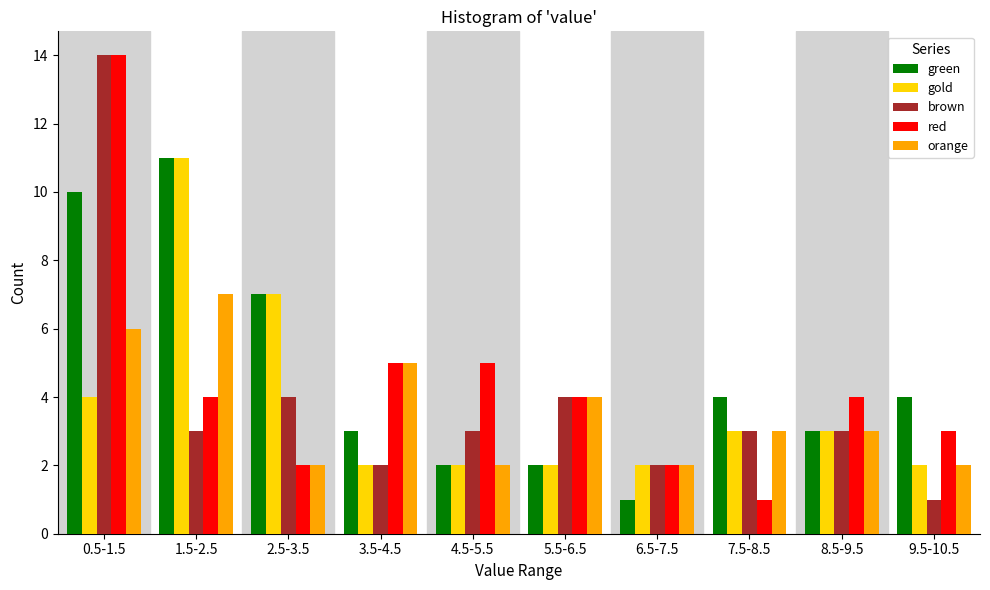

At which category does the chart reach its peak across all series?

0.5-1.5